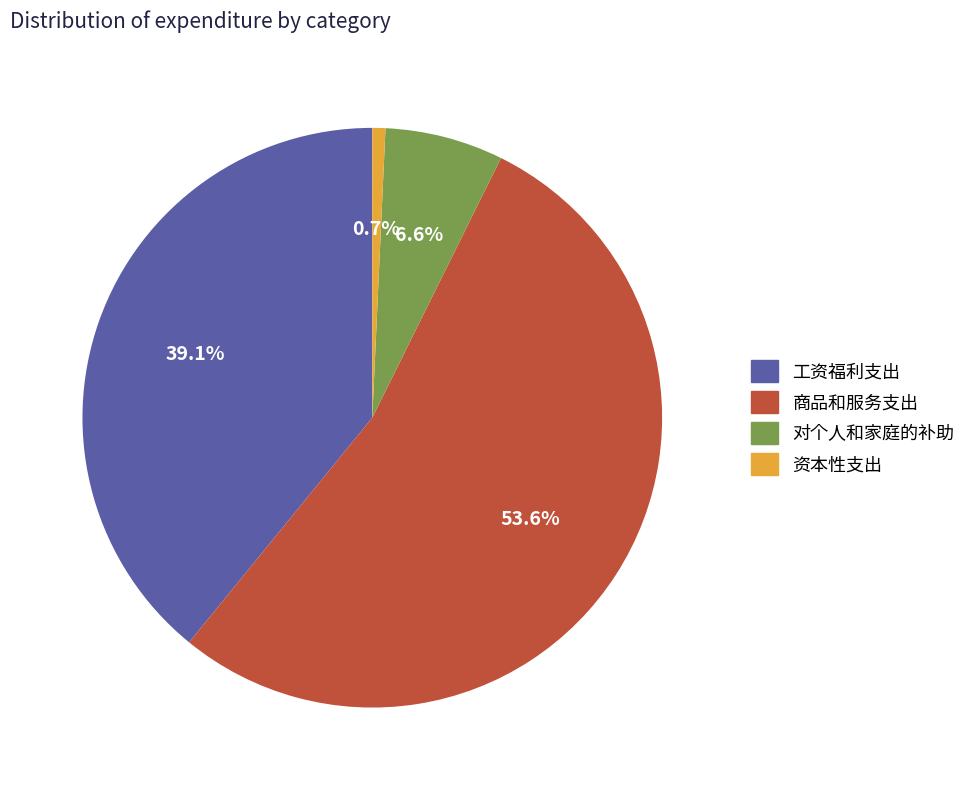

To the nearest percent, what is the difference between the largest and smallest slice percentages?

53%